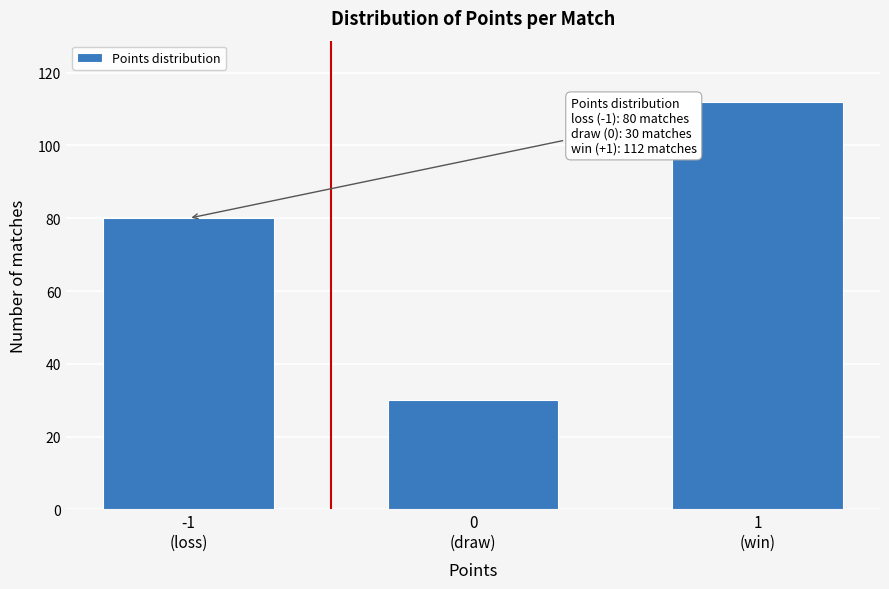

Reading left to right, what are all the values shown in this chart?

80	30	112